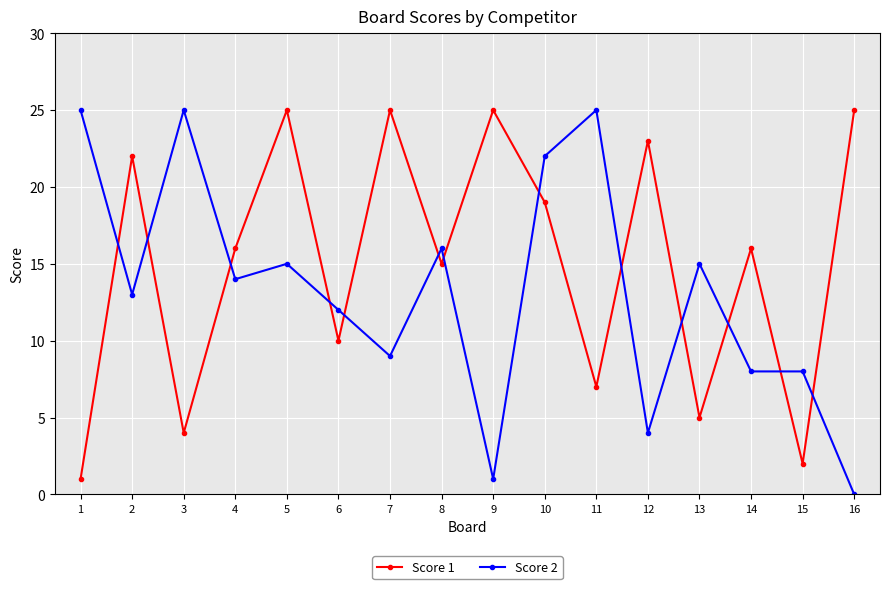

Which label corresponds to the smallest value in the chart?

16